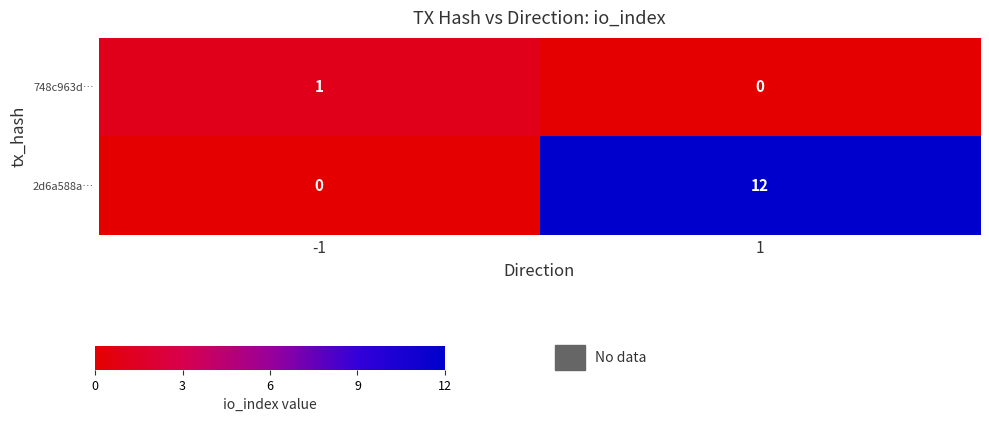

What is the sum of the 2d6a588a… values at 1 and -1?

12